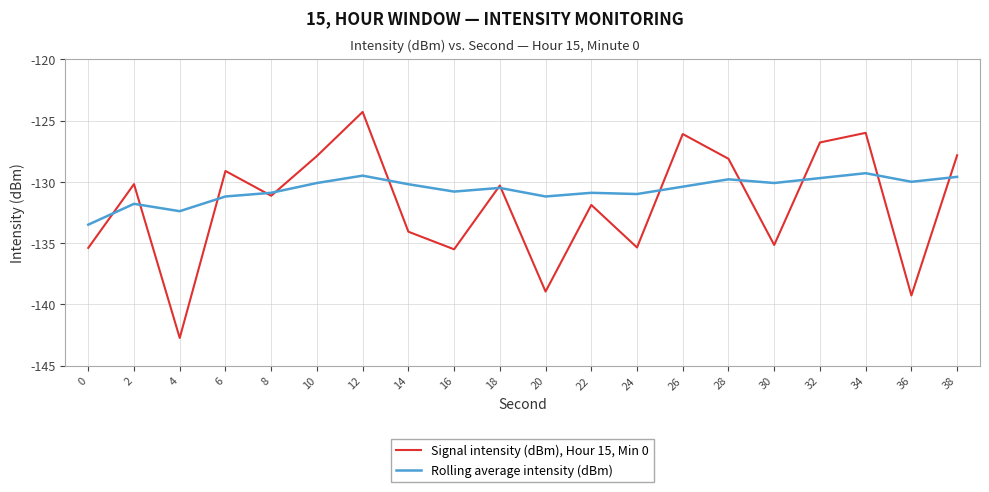

What is the total value across all series at 34?

-255.3